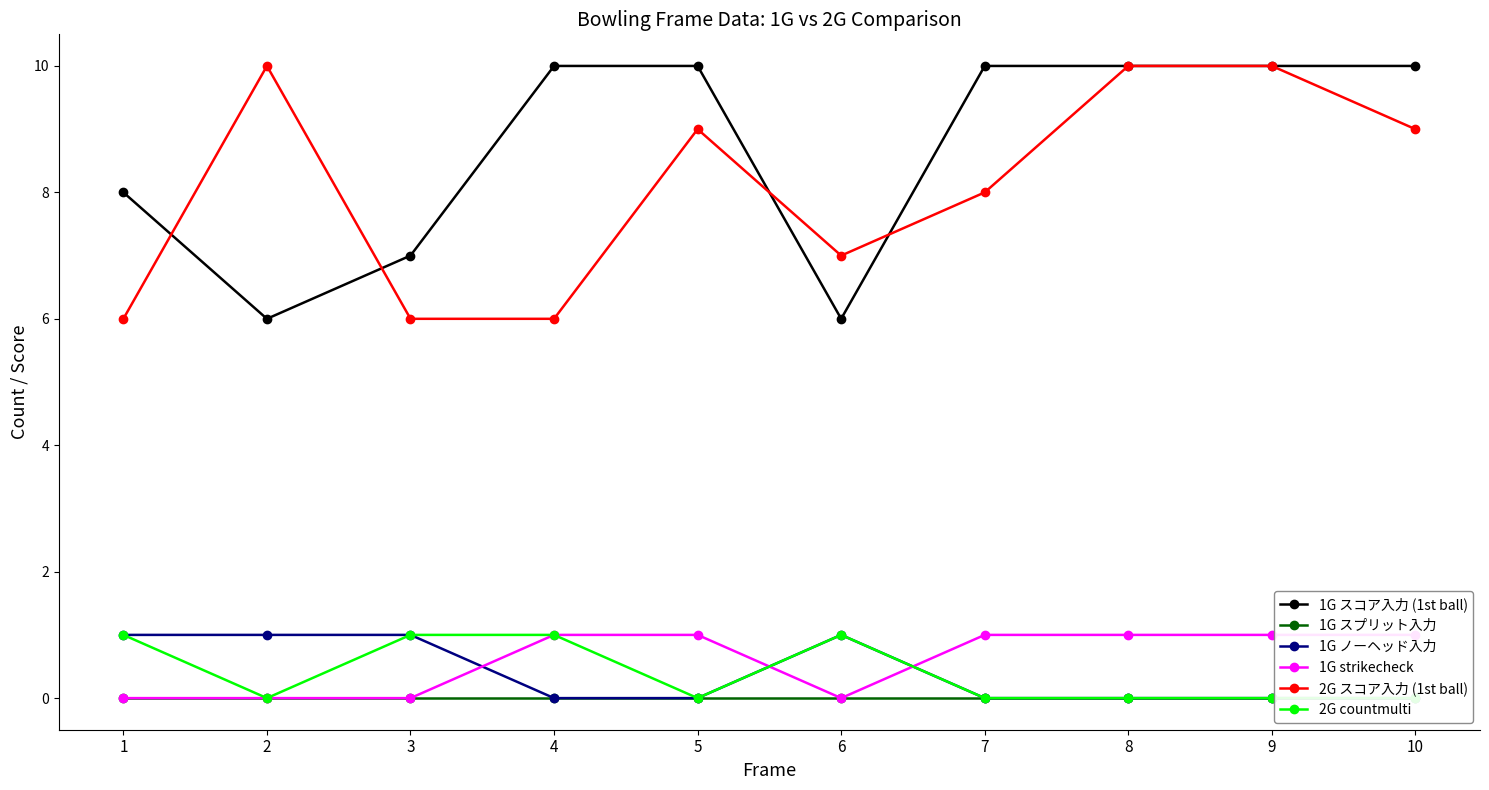

How many distinct data groups are displayed?

6